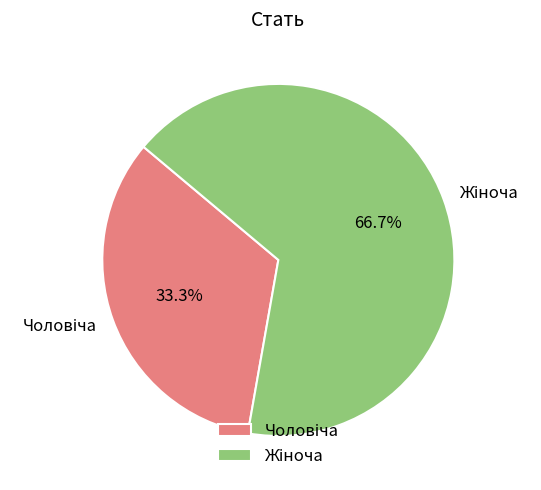

Is there any slice that represents more than half of the pie?

Yes